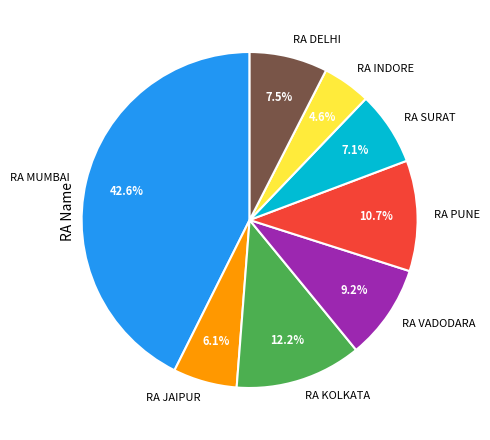

Does RA SURAT account for over 50% of the chart?

No